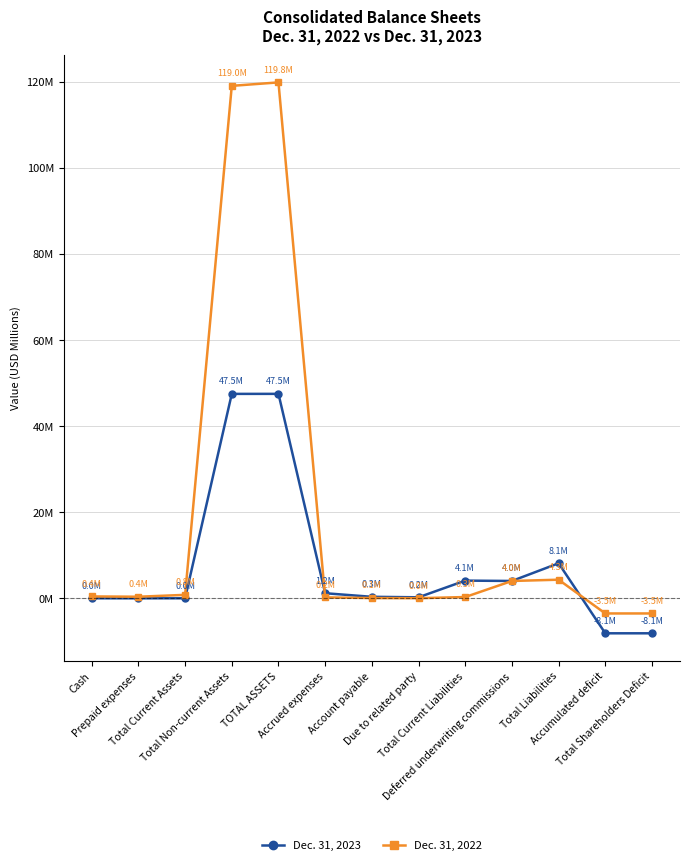

What are all the series names shown in the legend?

Dec. 31, 2023, Dec. 31, 2022